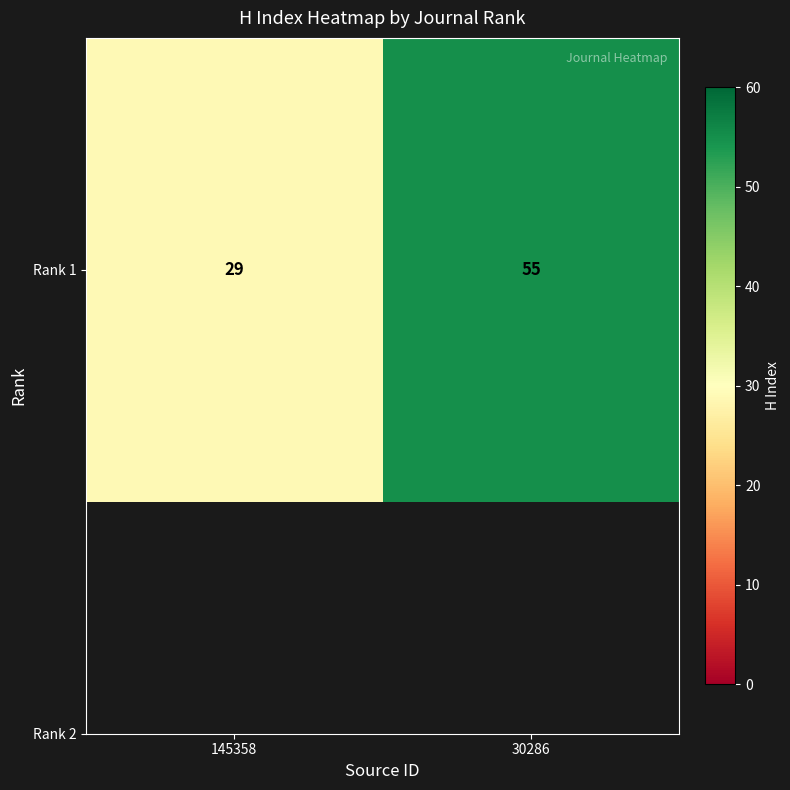

Which label corresponds to the smallest value in the chart?

145358